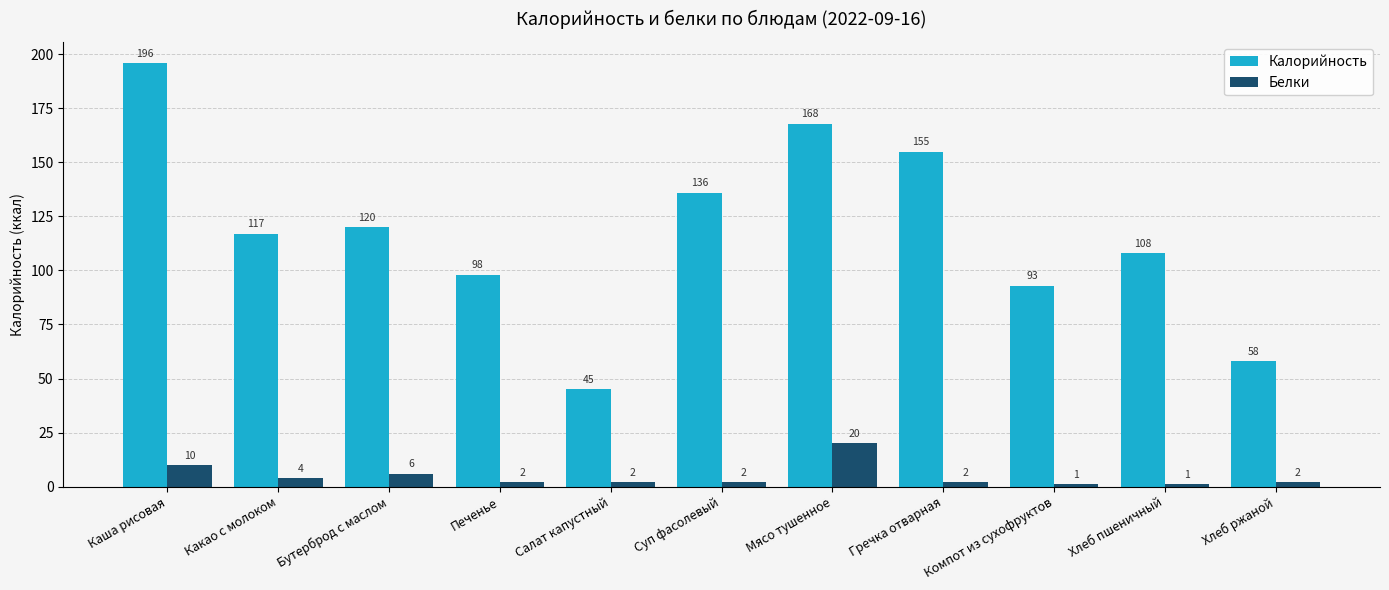

Reading left to right, list all the values displayed in this chart.

Калорийность: Каша рисовая=196	Какао с молоком=117	Бутерброд с маслом=120	Печенье=98	Салат капустный=45	Суп фасолевый=136	Мясо тушенное=168	Гречка отварная=155	Компот из сухофруктов=93	Хлеб пшеничный=108	Хлеб ржаной=58
Белки: Каша рисовая=10	Какао с молоком=4	Бутерброд с маслом=6	Печенье=2	Салат капустный=2	Суп фасолевый=2	Мясо тушенное=20	Гречка отварная=2	Компот из сухофруктов=1	Хлеб пшеничный=1	Хлеб ржаной=2